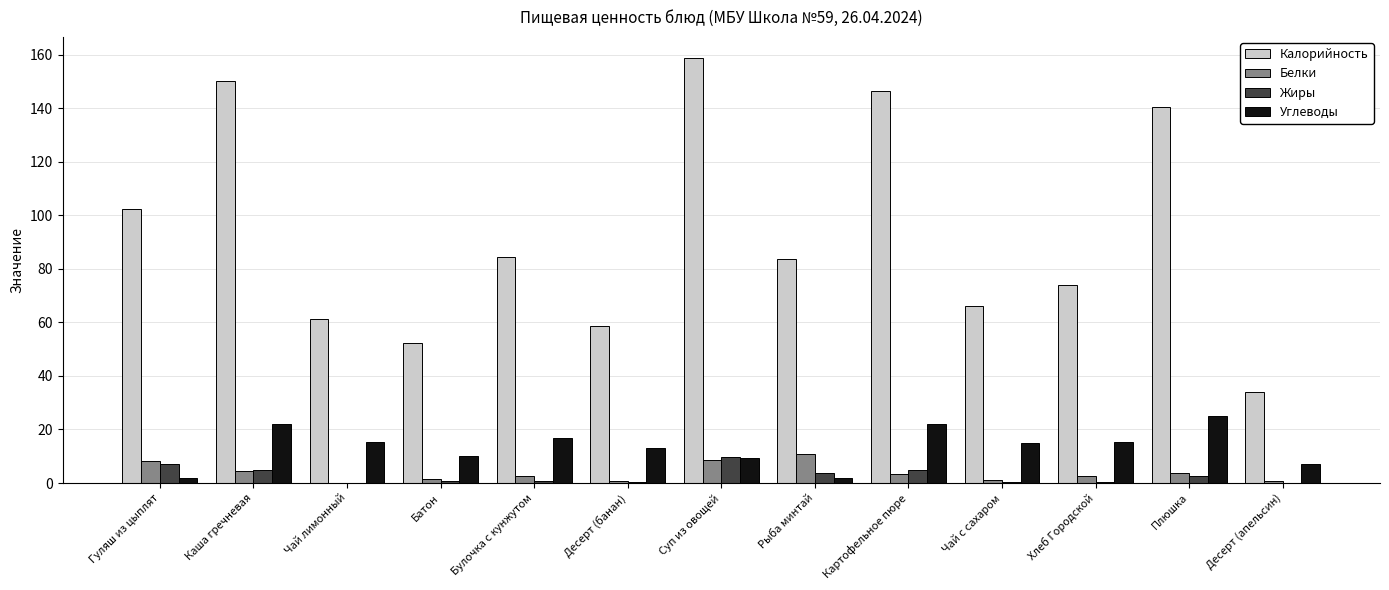

What is the spread (max minus min) of values at Батон?

51.8